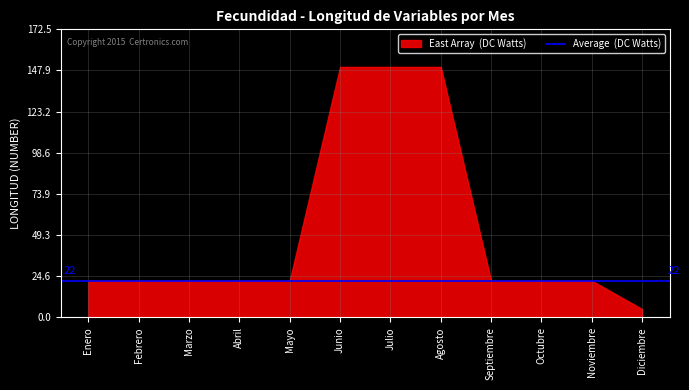

At which label does Average (DC Watts) reach its minimum?

Enero